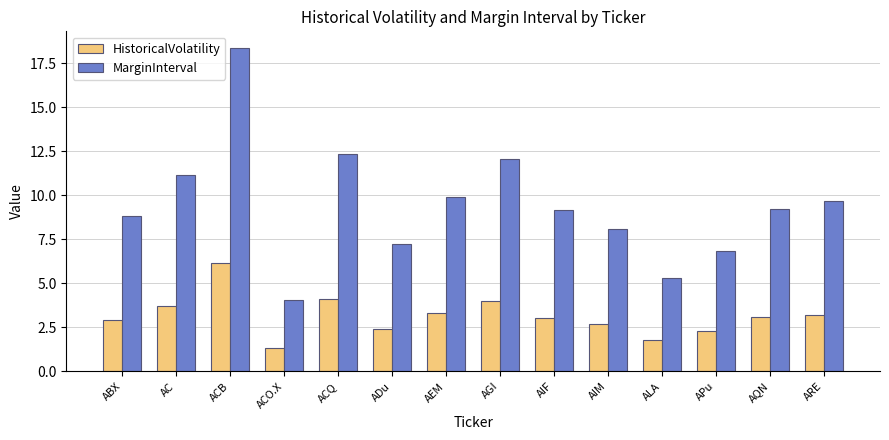

At which category is the sum across all series the highest?

ACB